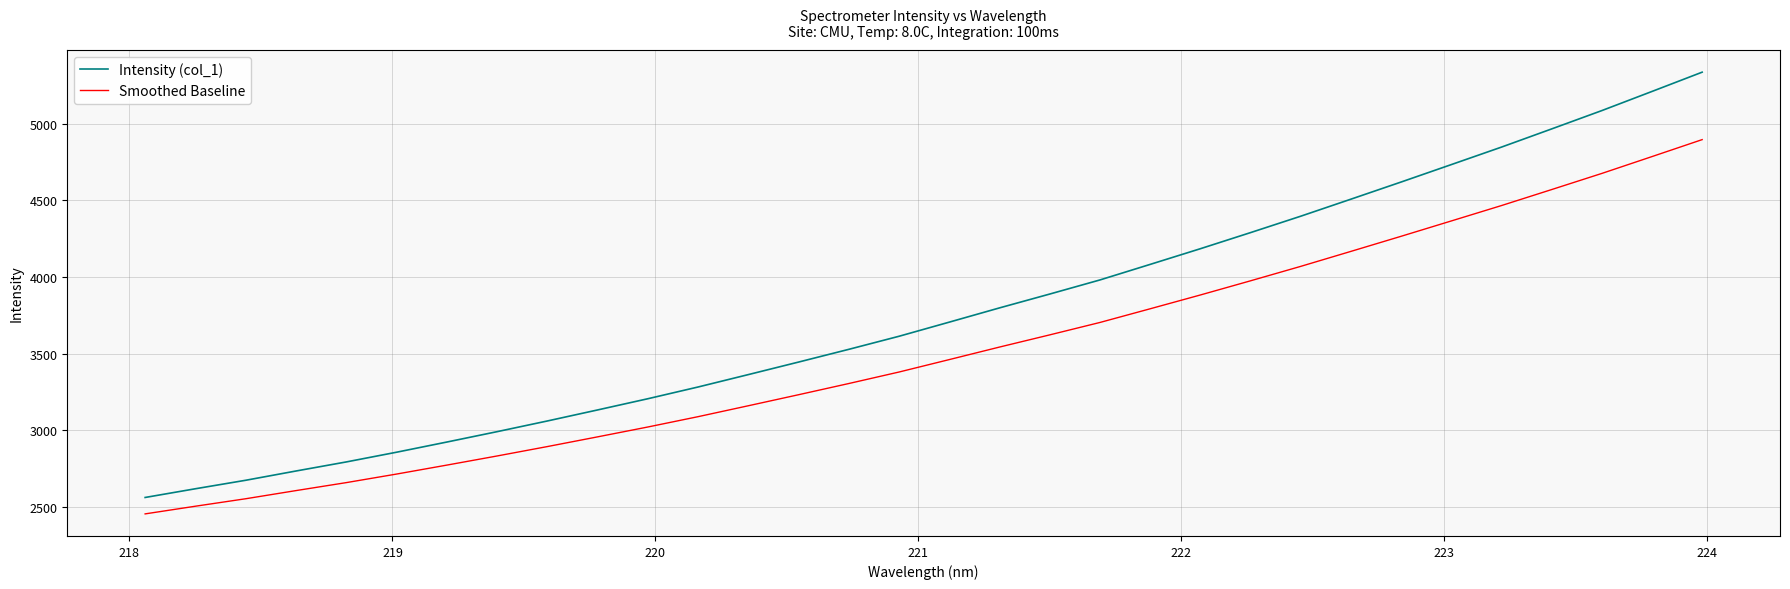

What is the difference between the maximum and minimum values in the Smoothed Baseline series?

2444.6